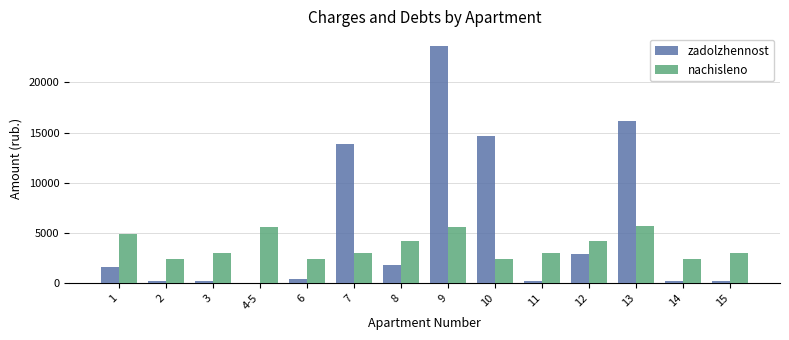

Which series has the largest total across all categories?

zadolzhennost